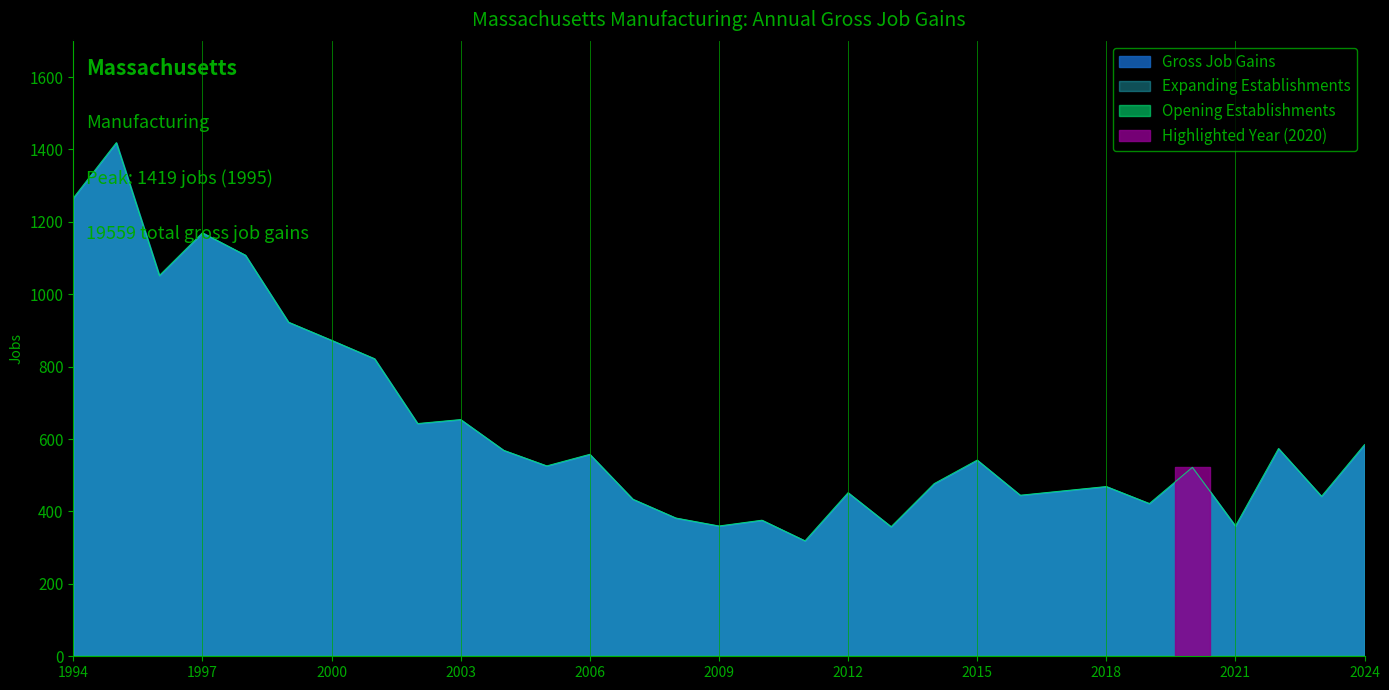

Which category has the highest value across all series?

1995